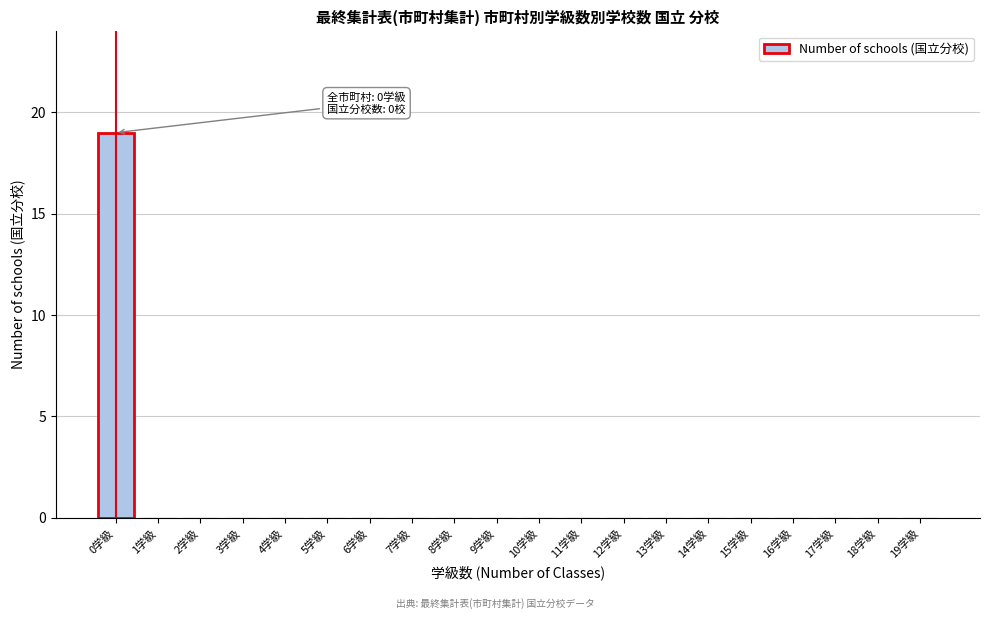

Reading right to left, transcribe all the data shown in this chart.

19学級=0	18学級=0	17学級=0	16学級=0	15学級=0	14学級=0	13学級=0	12学級=0	11学級=0	10学級=0	9学級=0	8学級=0	7学級=0	6学級=0	5学級=0	4学級=0	3学級=0	2学級=0	1学級=0	0学級=19